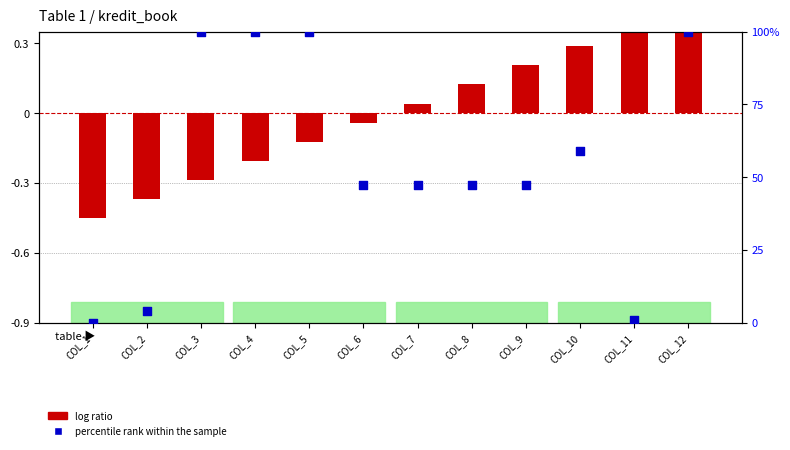

What are all the series names shown in the legend?

log ratio, percentile rank within the sample